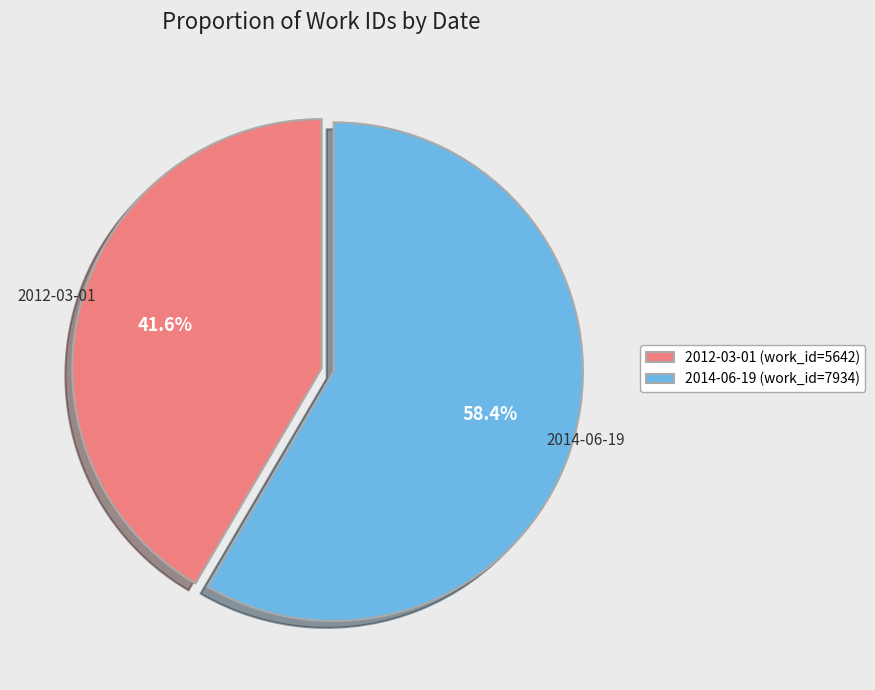

What is the smallest slice in the pie chart?

2012-03-01